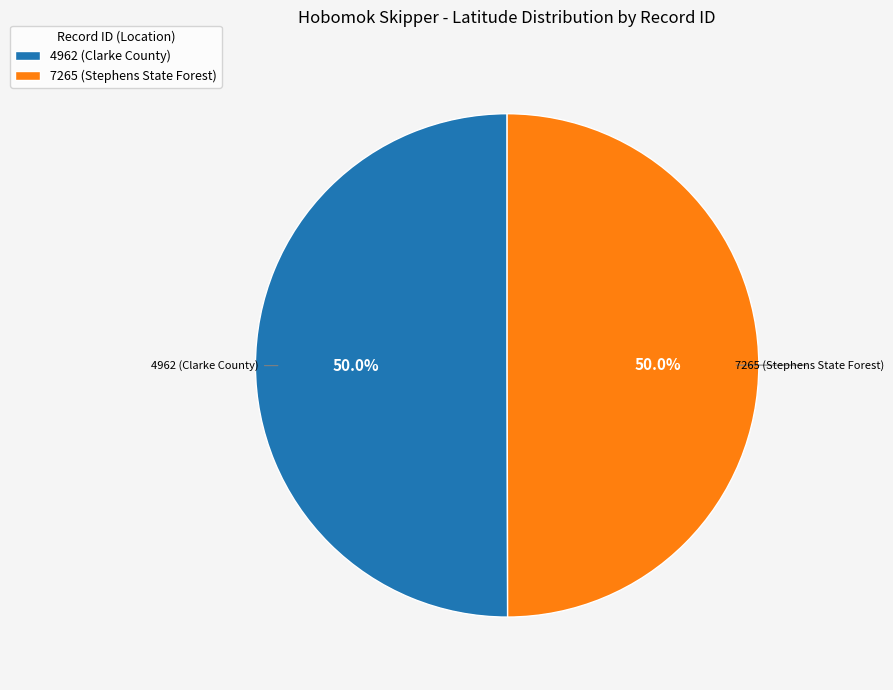

Count the number of slices in the pie.

2